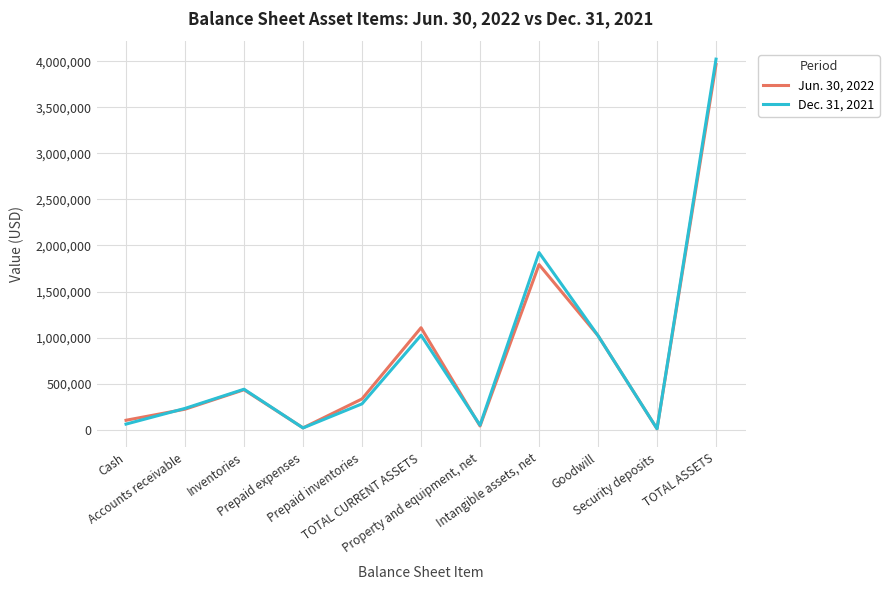

Rank the series by their maximum value, from highest to lowest.

Dec. 31, 2021, Jun. 30, 2022